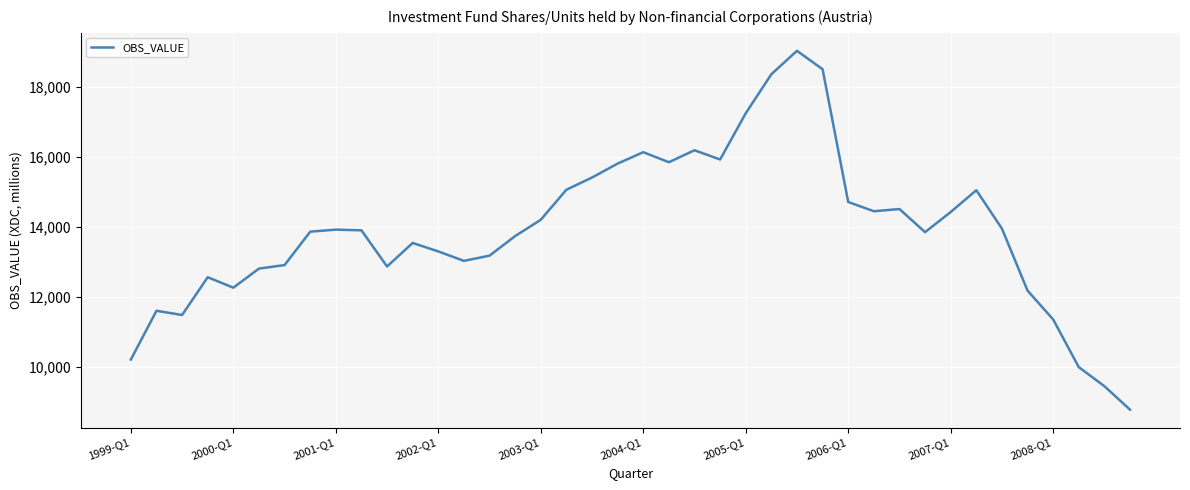

What is the maximum value shown in the chart?

19025